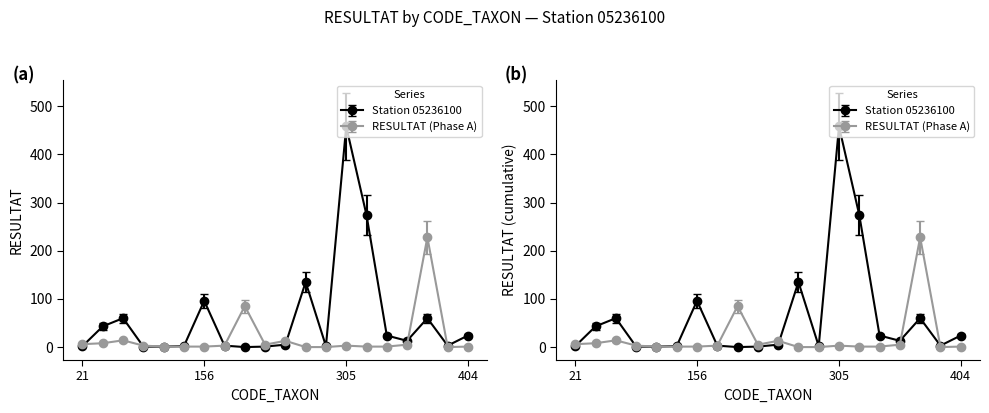

What is the approximate value of Station 05236100 at 156, to the nearest 5?

95